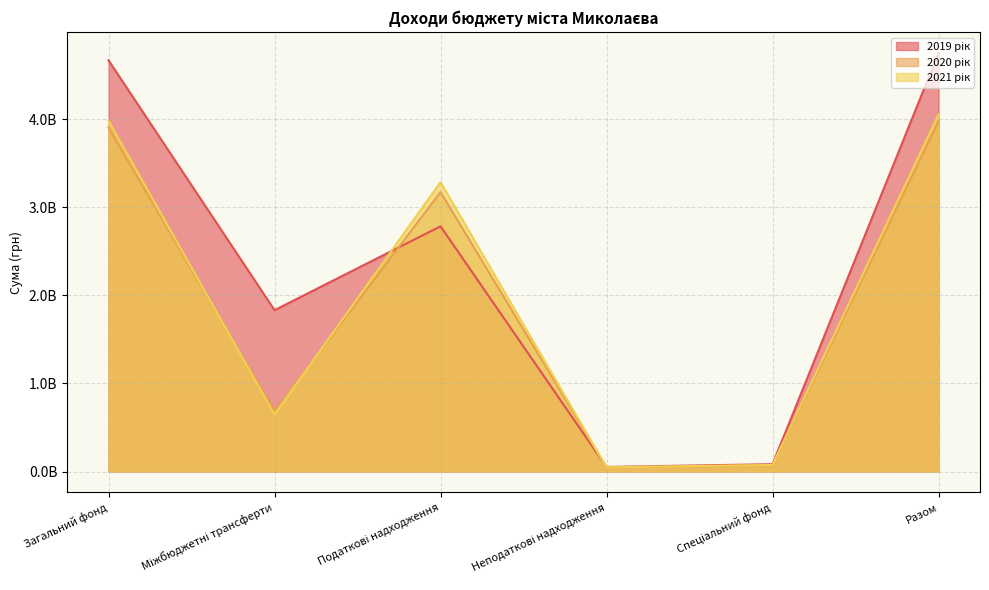

Between which two adjacent categories do 2020 рік and 2019 рік first intersect?

Міжбюджетні трансферти and Податкові надходження